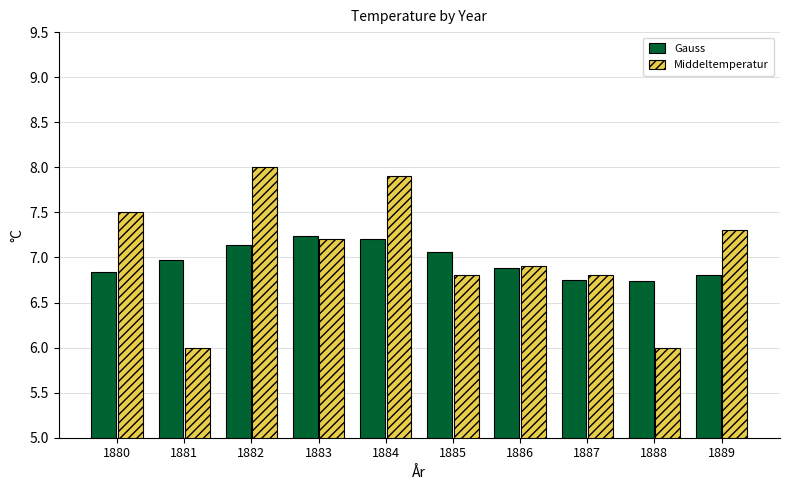

Between 1883 and 1885, which series saw the biggest shift?

Middeltemperatur